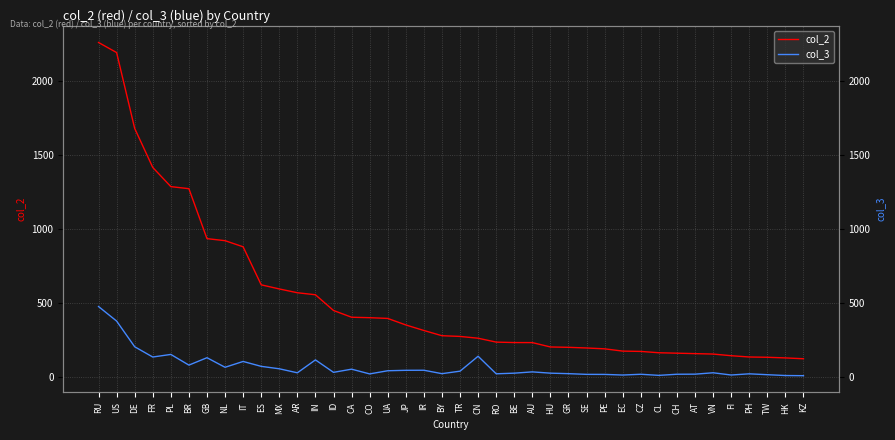

What is the difference between the second highest and second lowest values in the col_2 series?

2062.0